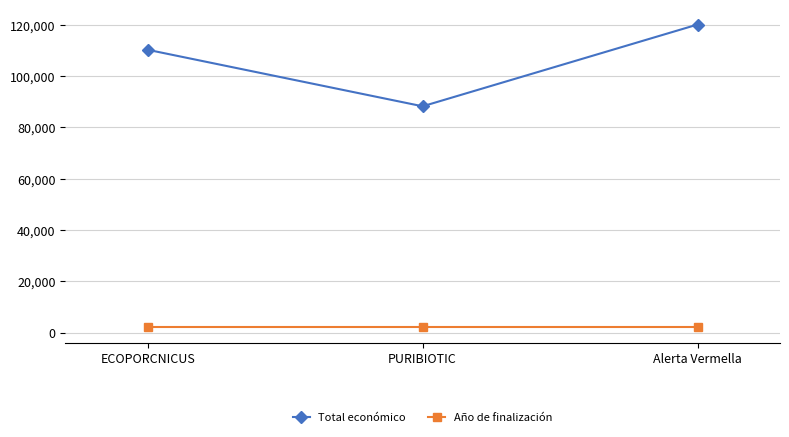

At how many categories does at least one series exceed 23541?

3